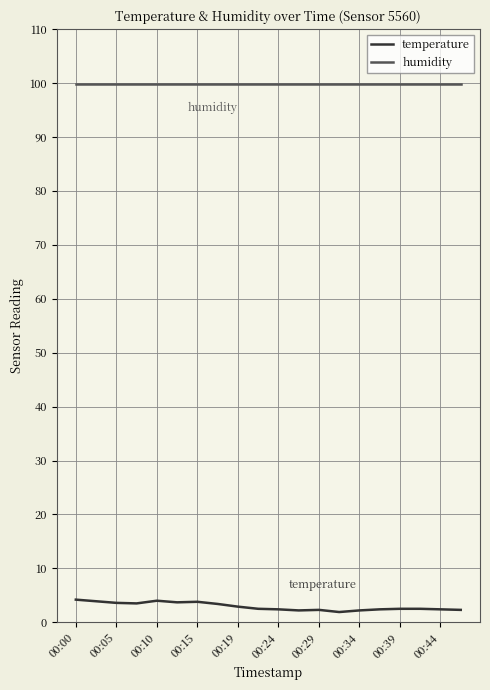

Which series has the largest total across all categories?

humidity